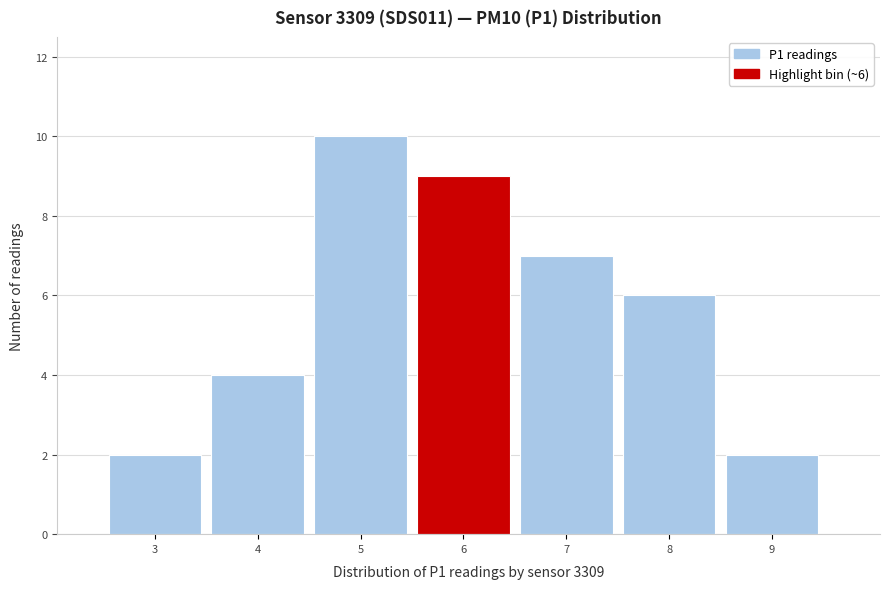

Reading left to right, list all the values displayed in this chart.

2	4	10	9	7	6	2